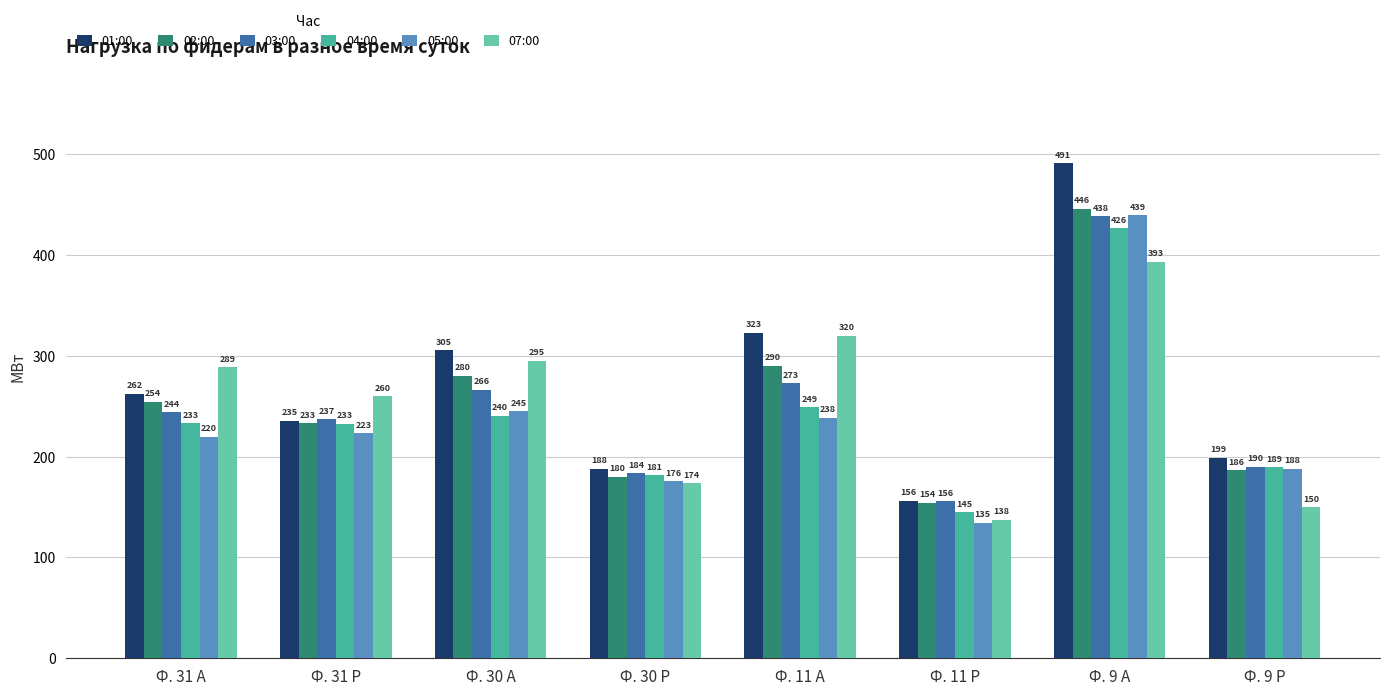

The value of 07:00 at Ф. 11 Р is 54.1. True or false?

False